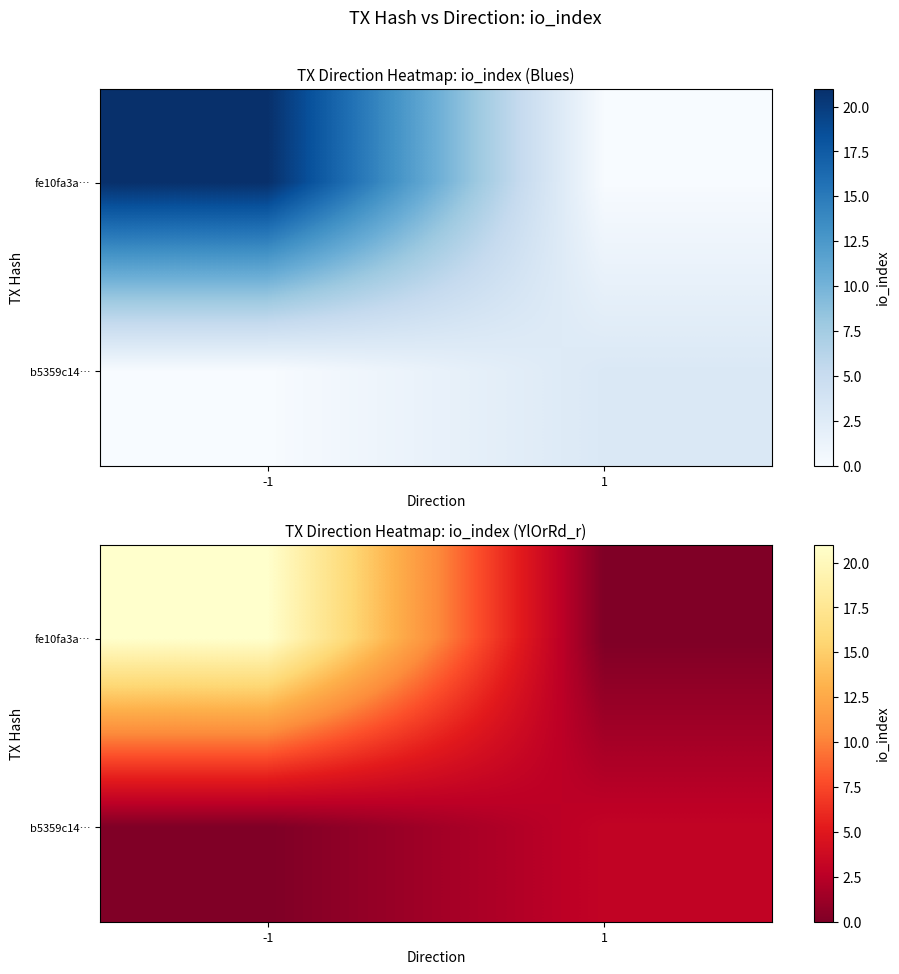

Where is b5359c14… nearest to the value 1?

-1